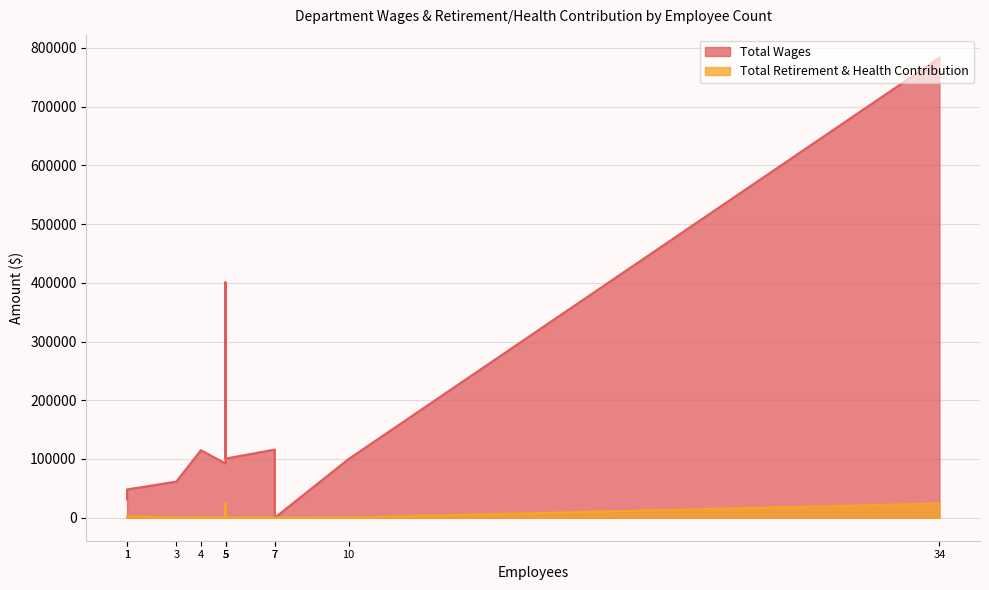

What is the sum of the Total Wages values at Housekeeping and Dietary?

216695